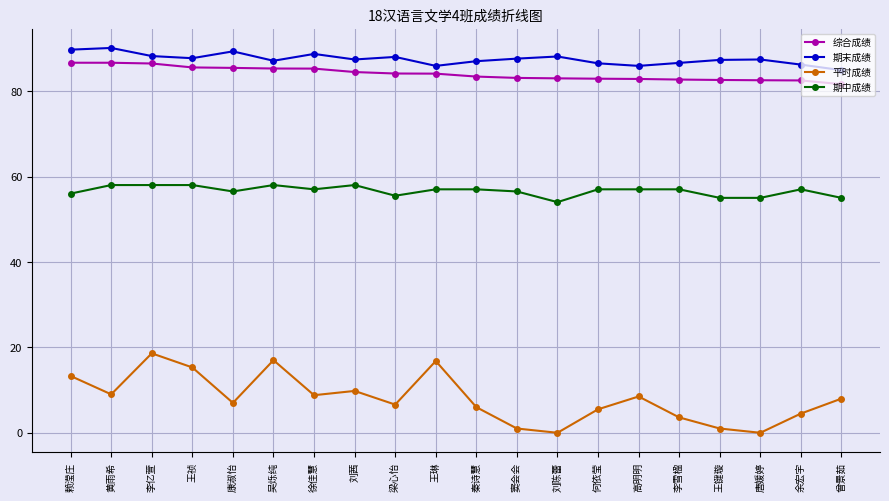

Does the chart have visible grid lines?

Yes